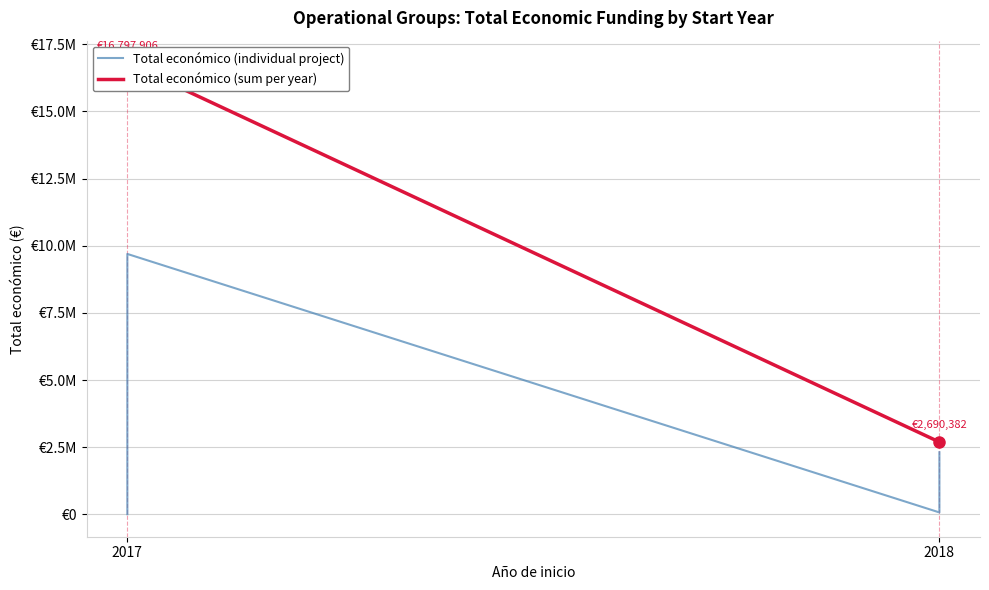

Is it true that the value at 2017 is 1855?

False